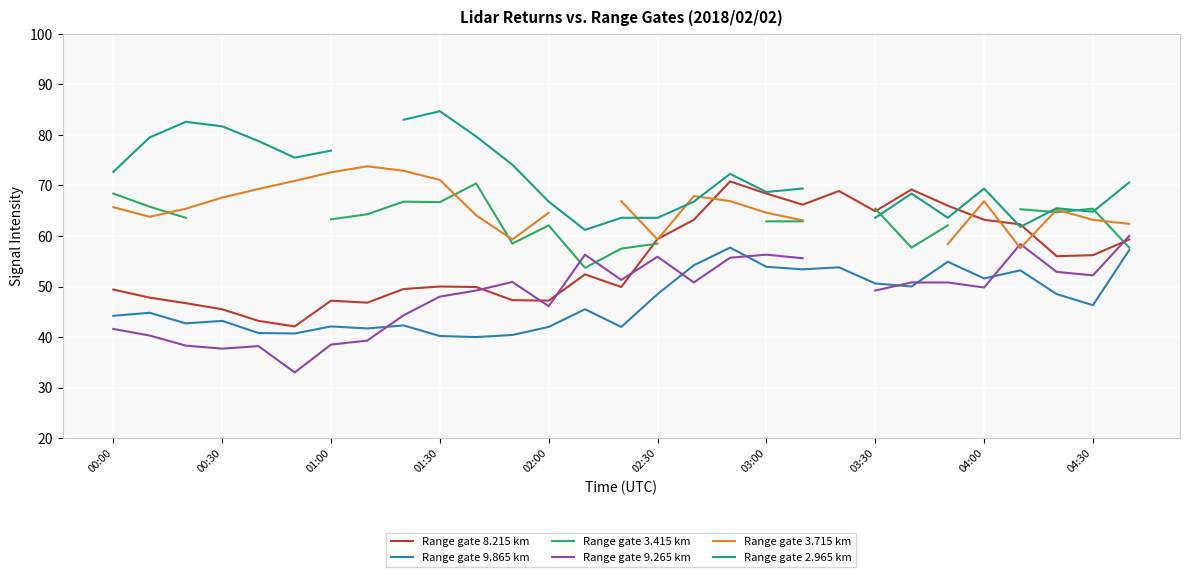

Is it true that Range gate 9.865 km equals 42.0 at 02:00?

True